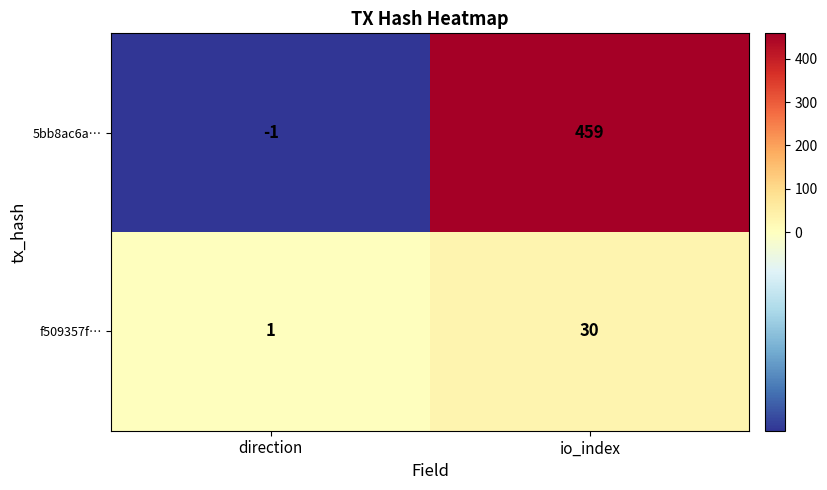

At which label is 5bb8ac6a… closest to 229?

direction